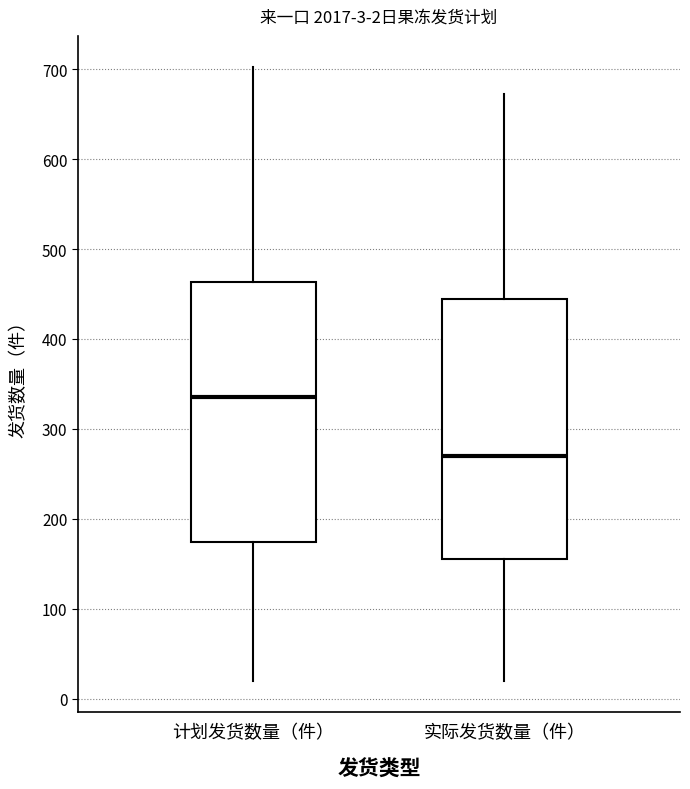

Which box has the highest median line?

计划发货数量（件）